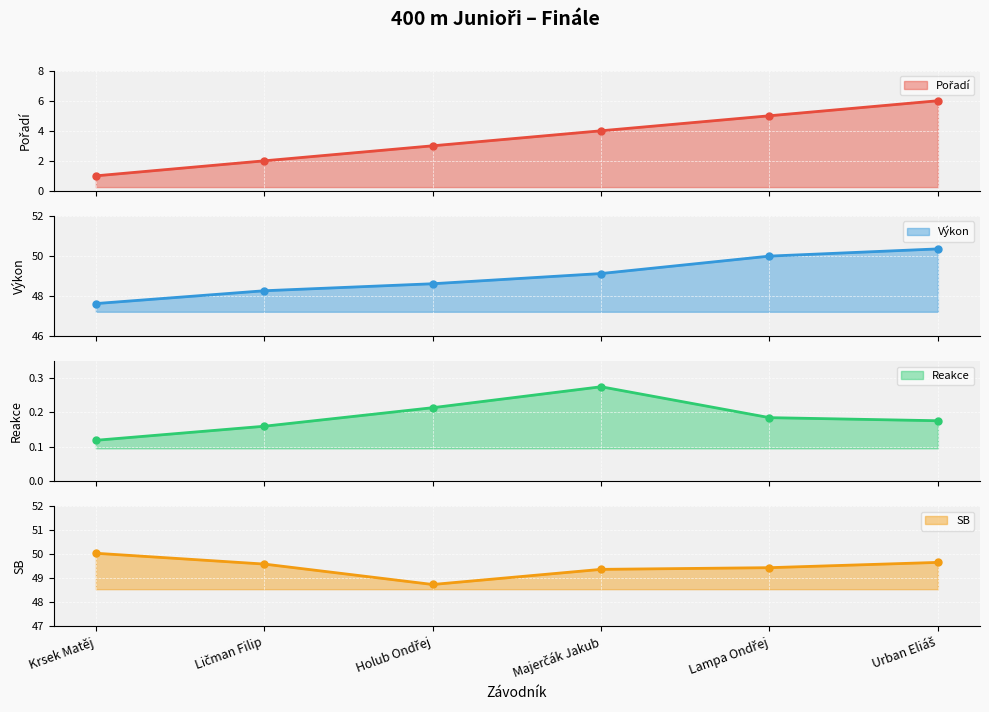

True or false: Výkon has a value of 66.6 at Majerčák Jakub.

False